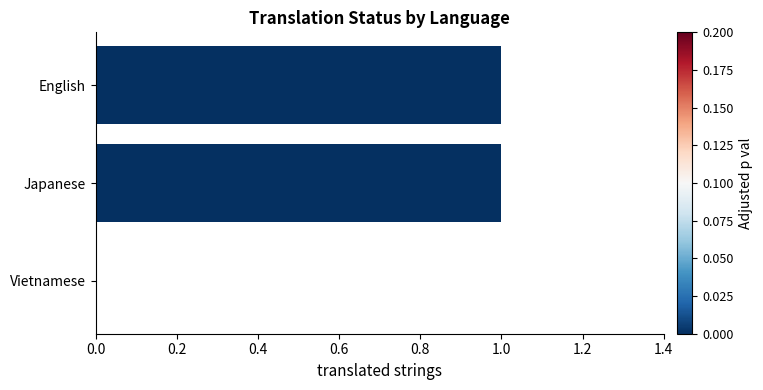

How many series are shown in this chart?

1